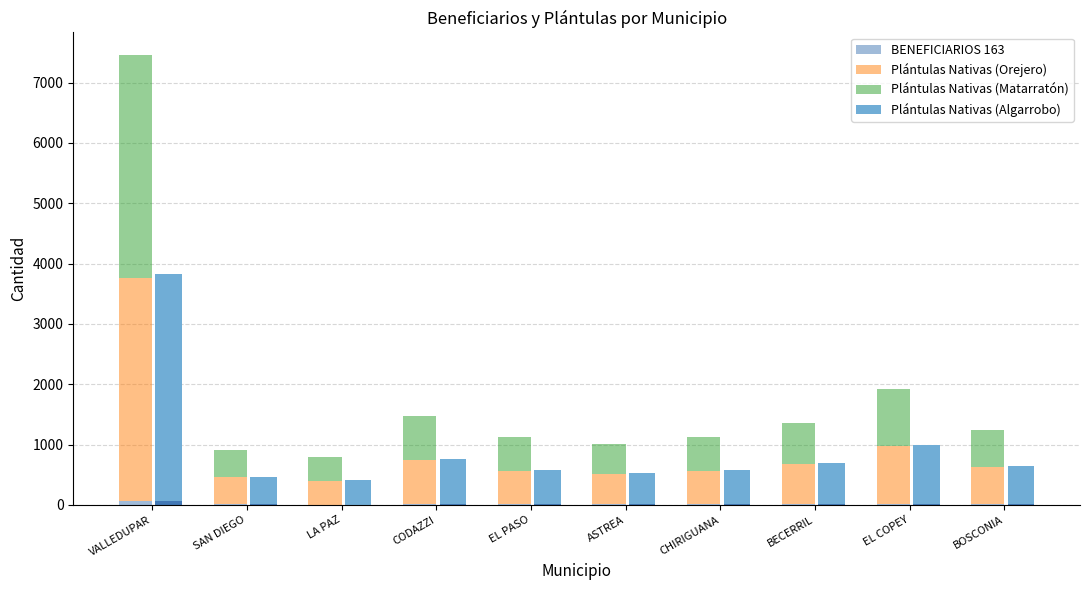

What is the spread (max minus min) of values at EL PASO?

560